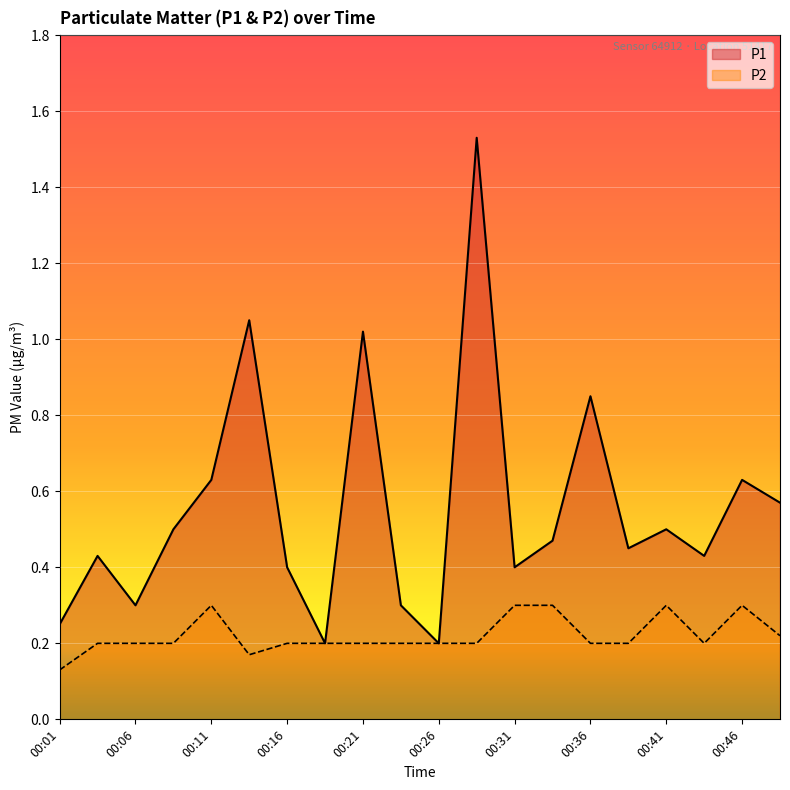

True or false: P2 has more than 2 points higher than both neighbors.

True